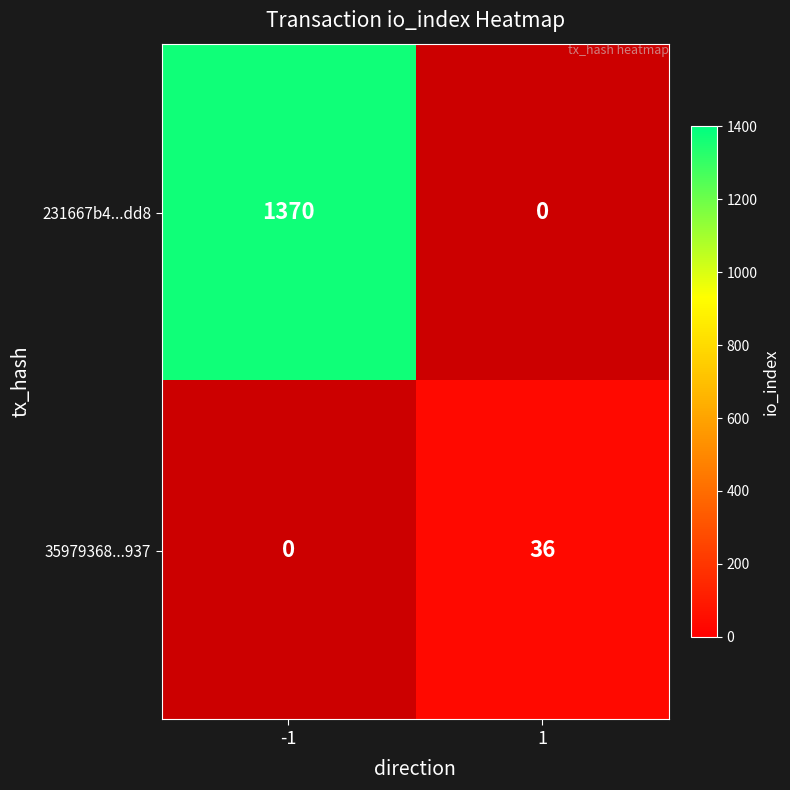

Is it true that 231667b4...dd8 equals 1965 at -1?

False